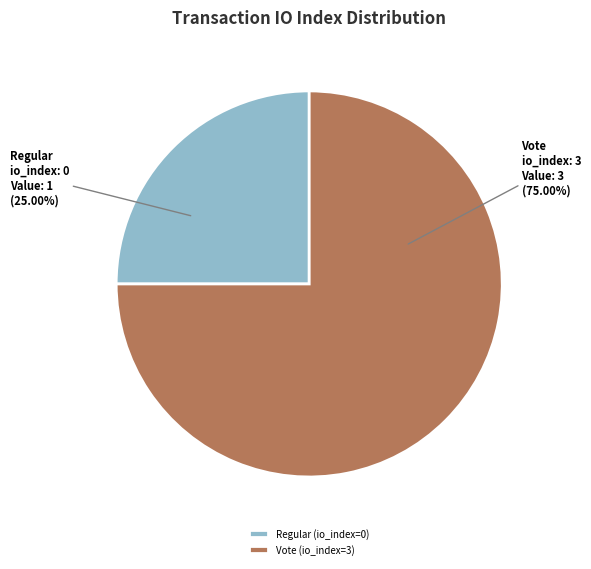

Which has a higher value, Vote (io_index=3) or Regular (io_index=0)?

Vote (io_index=3)